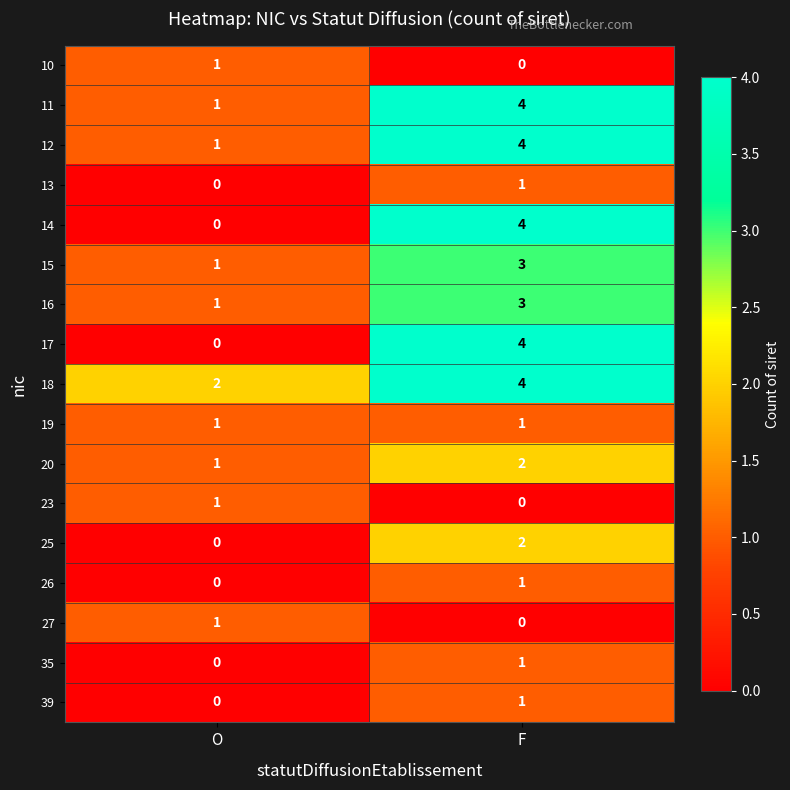

What is the difference between the 17 values at F and O?

4